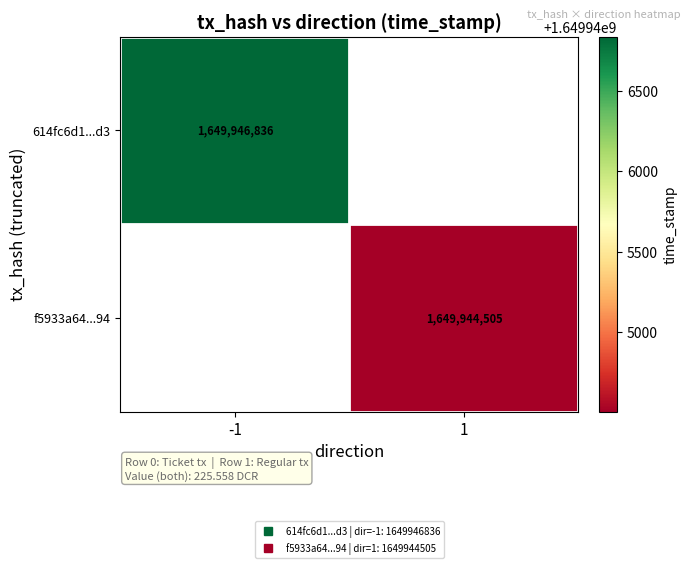

How many series are shown in this chart?

2